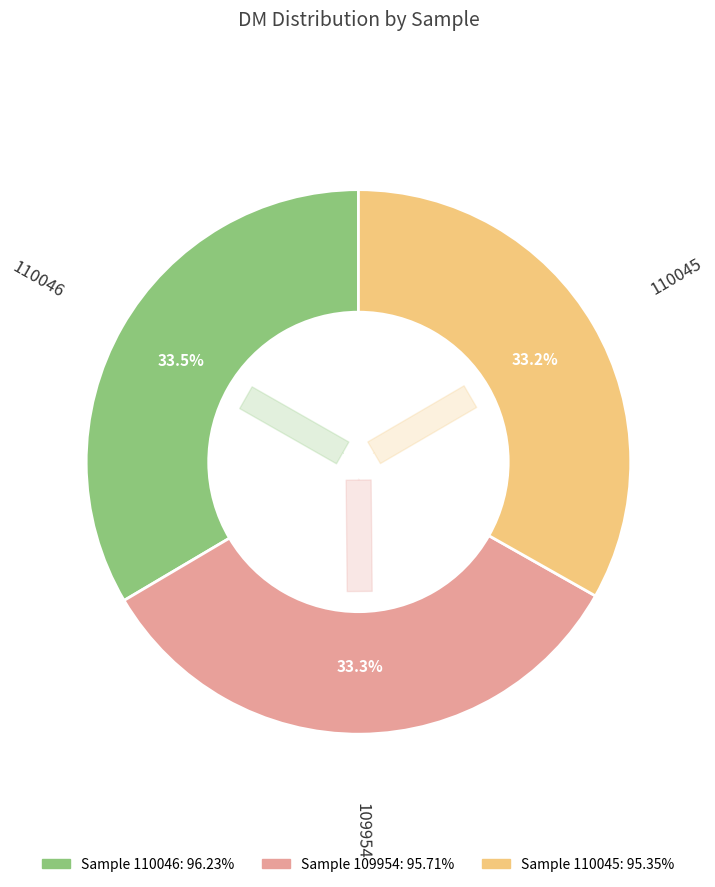

To the nearest percent, what portion does 110046 represent?

33%